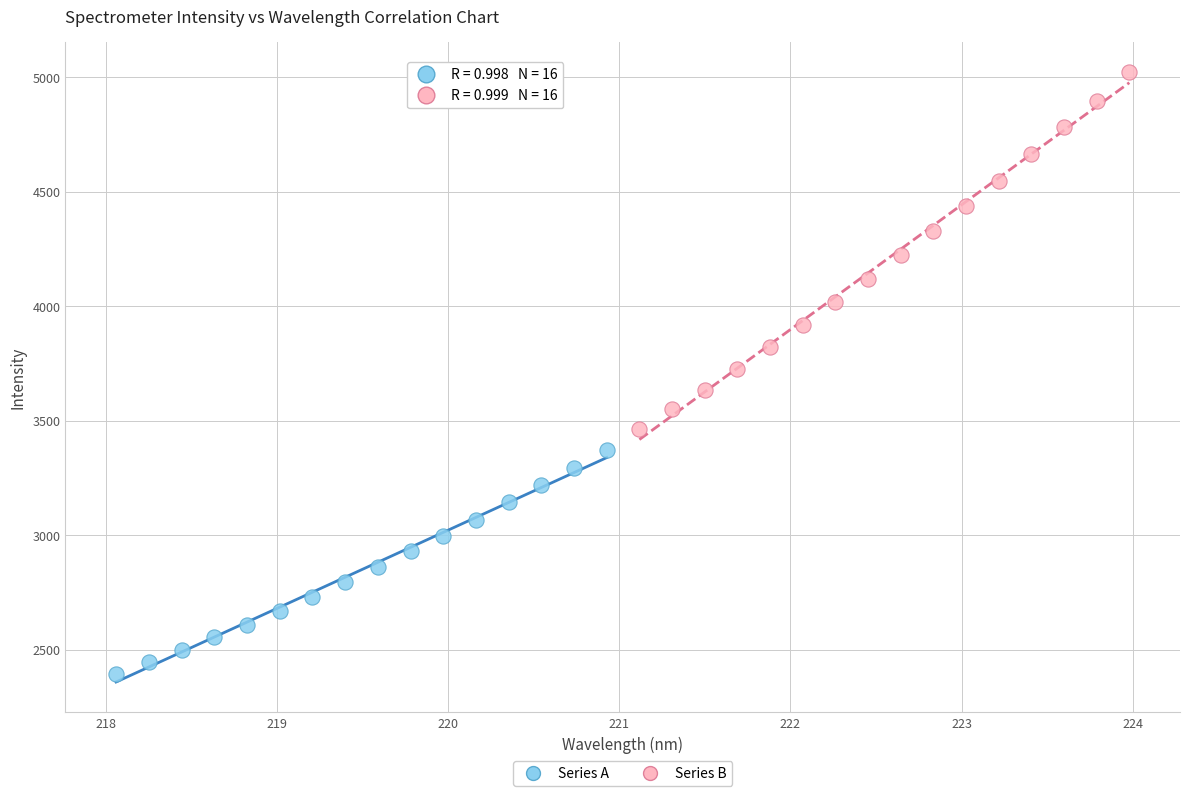

Which series contains the highest Y value?

Series B